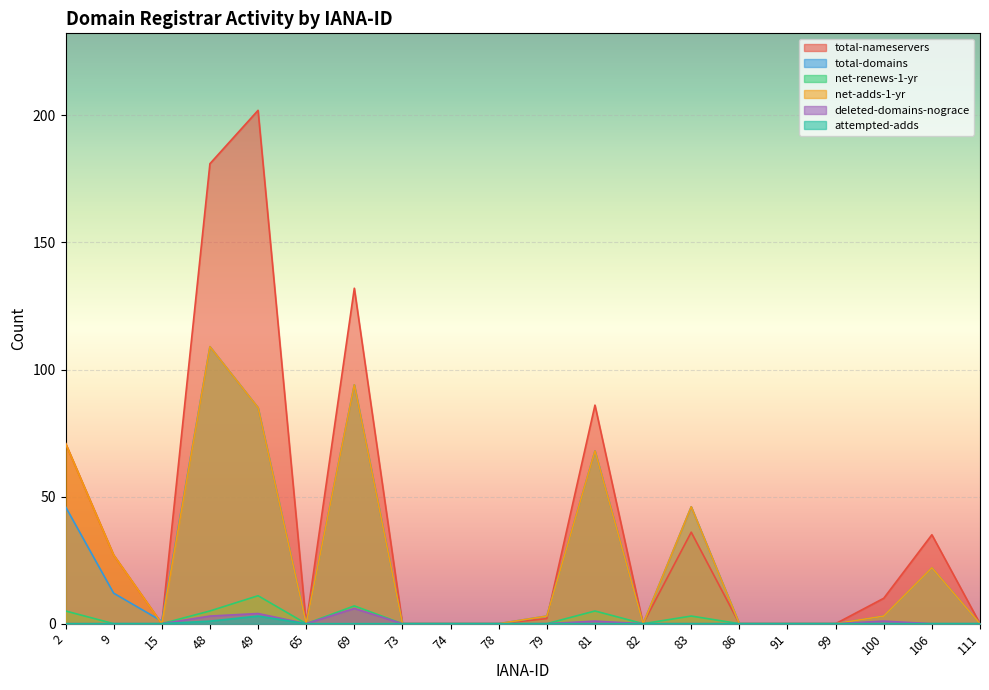

What is the average value of the deleted-domains-nograce series?

1